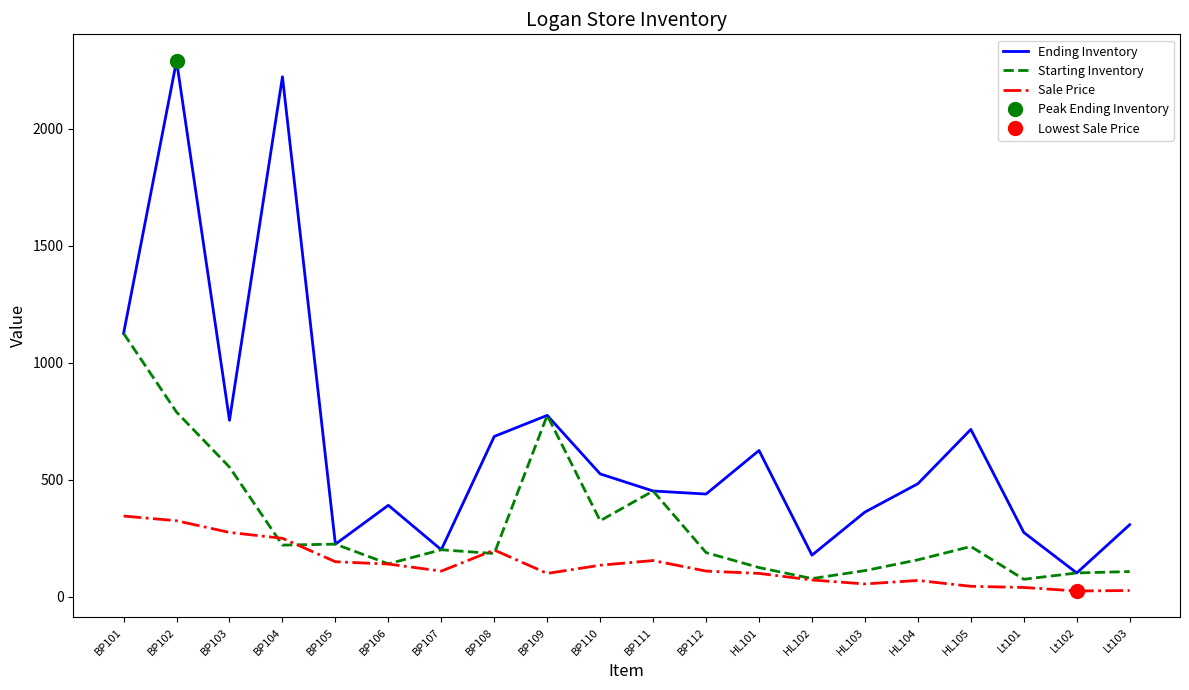

What is the difference between the highest and lowest values at HL103?

307